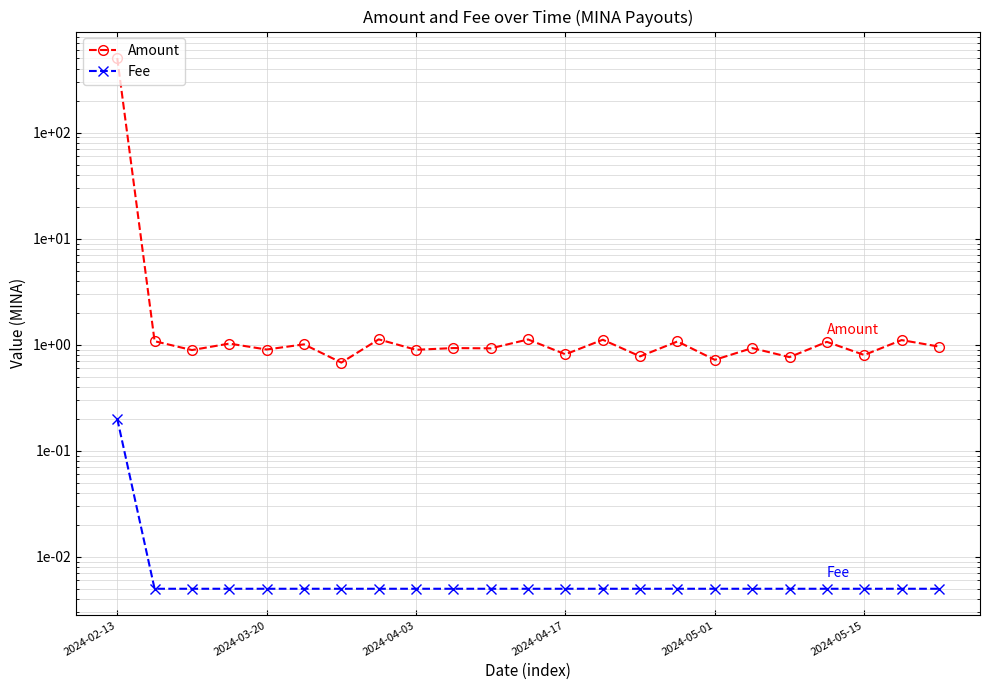

Reading right to left, list all the values displayed in this chart.

Amount: 1.0	1.1	0.8	1.1	0.8	0.9	0.7	1.1	0.8	1.1	0.8	1.1	0.9	0.9	0.9	1.1	0.7	1.0	0.9	1.0	0.9	1.1	504.1
Fee: 0.0	0.0	0.0	0.0	0.0	0.0	0.0	0.0	0.0	0.0	0.0	0.0	0.0	0.0	0.0	0.0	0.0	0.0	0.0	0.0	0.0	0.0	0.2